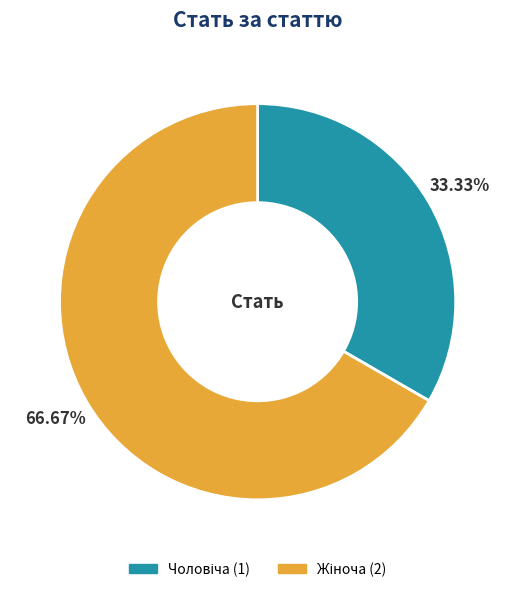

Is there a majority slice in this chart?

Yes